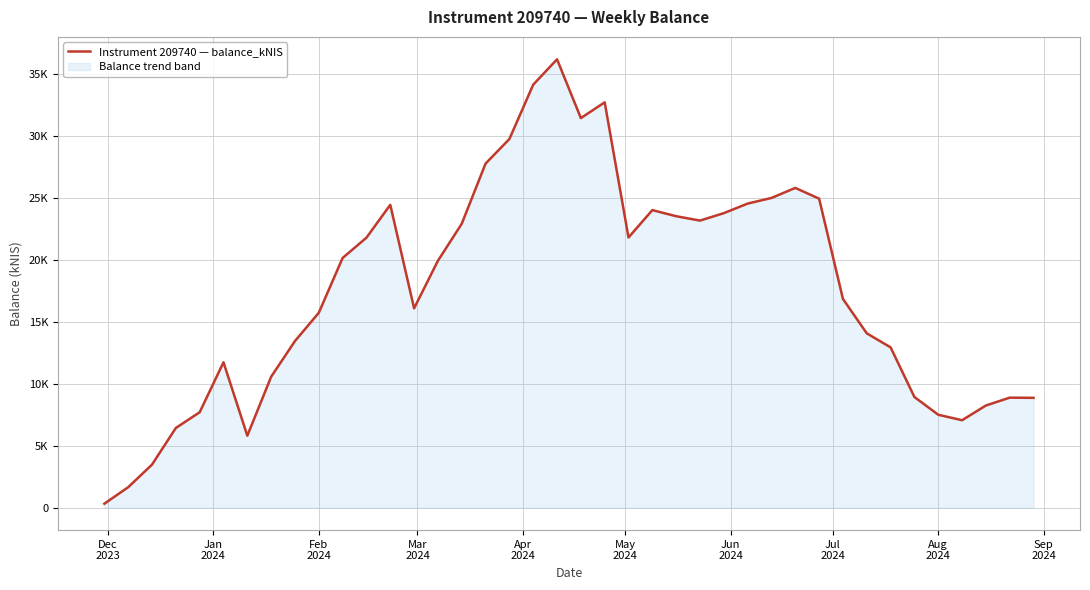

What is the difference between the maximum and second lowest values?

34515.8